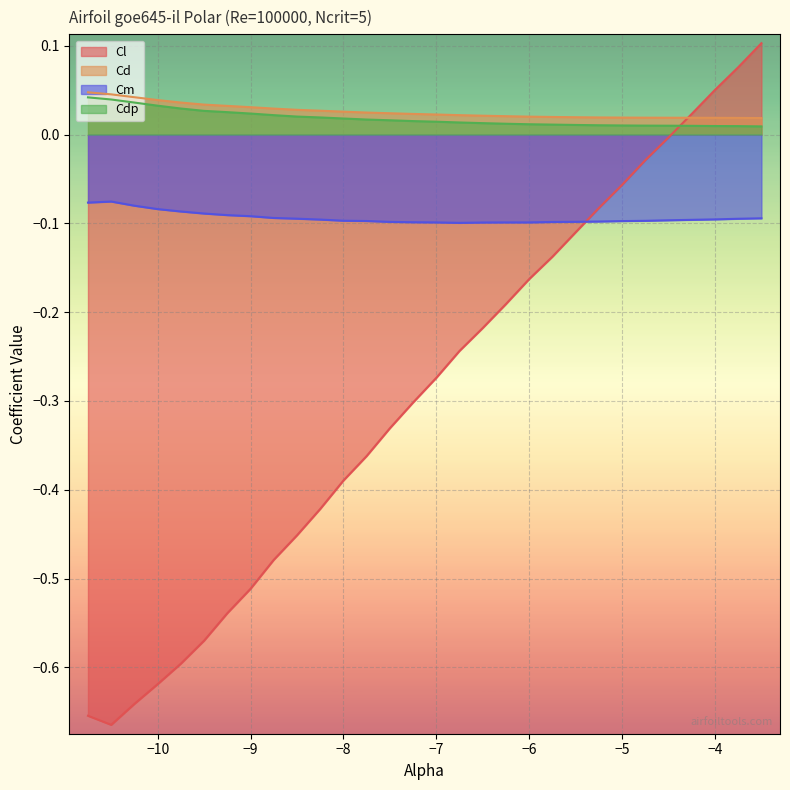

Count the number of categories in the chart.

30